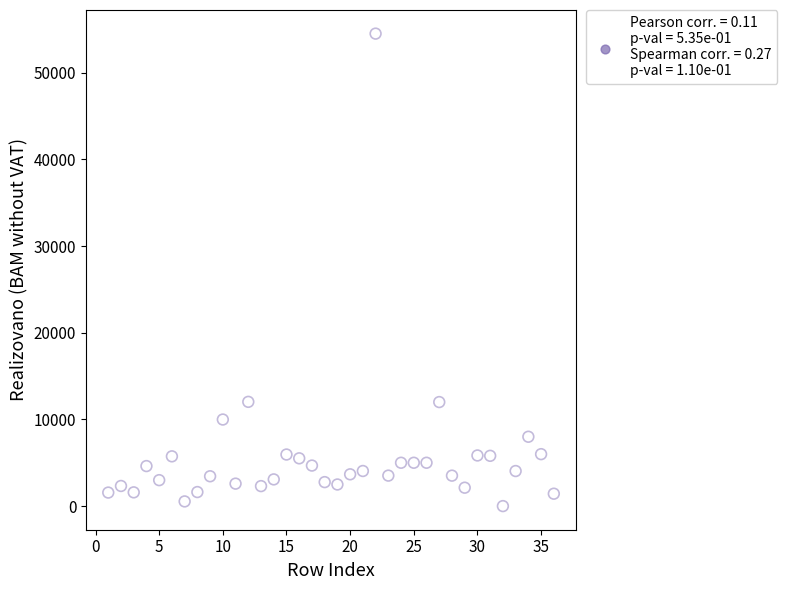

What is the range of X values (max minus min)?

35.0